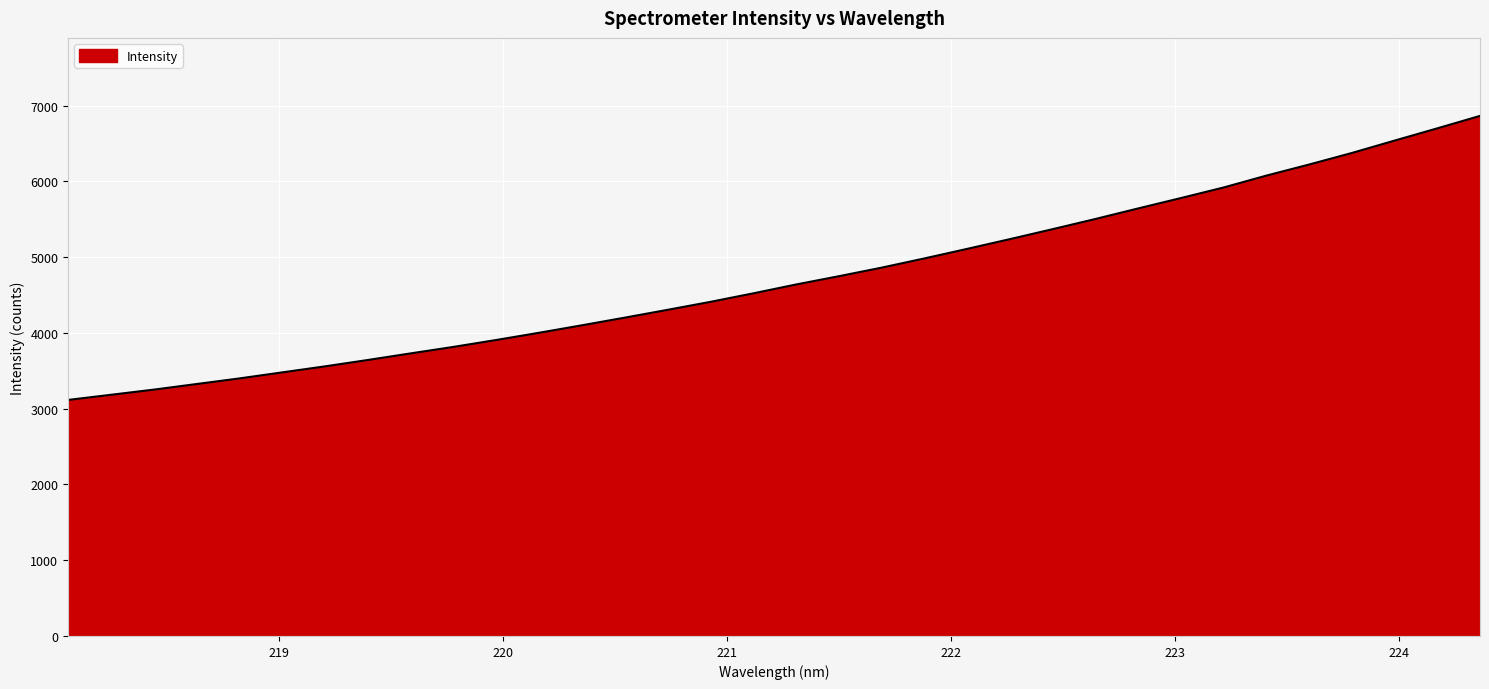

What is the difference between the maximum and minimum values?

3748.2